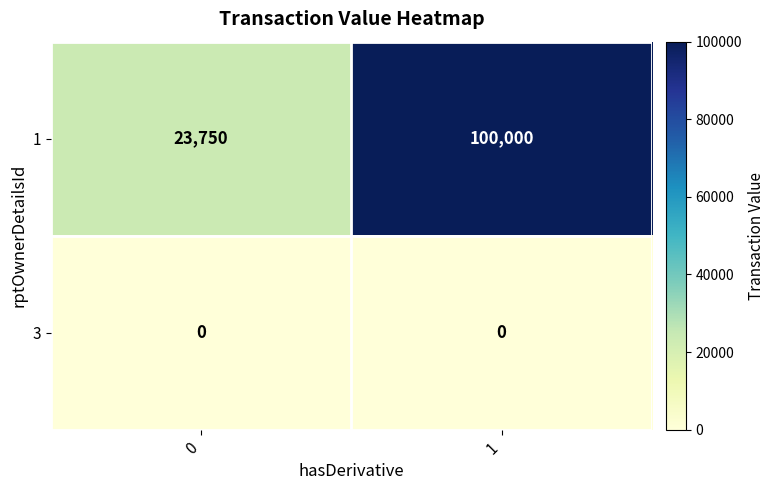

What is the greatest value displayed?

100000